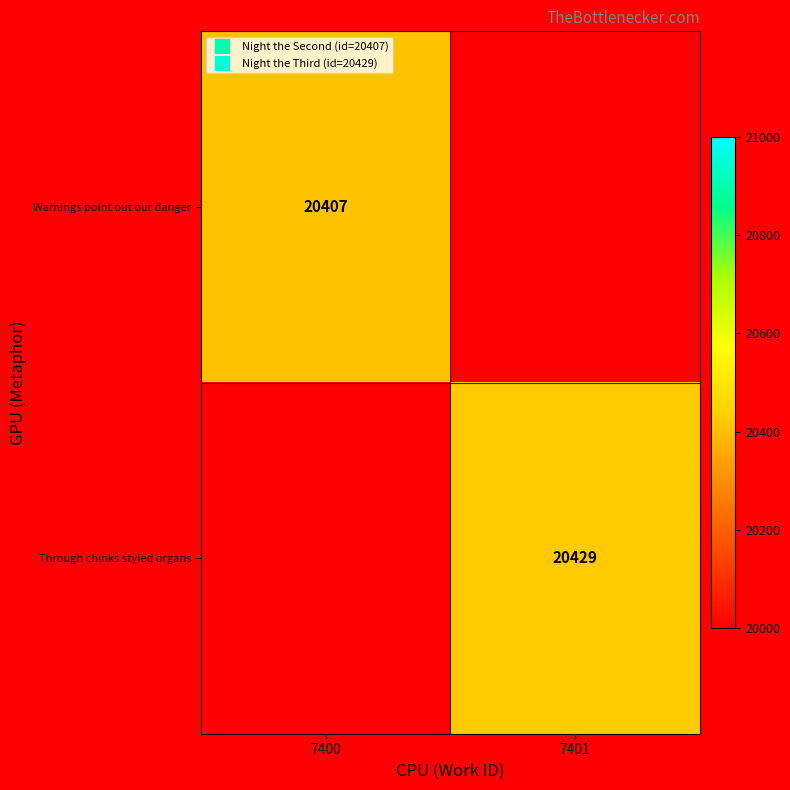

Is it true that Warnings point out our danger equals 28763.6 at 7400?

False